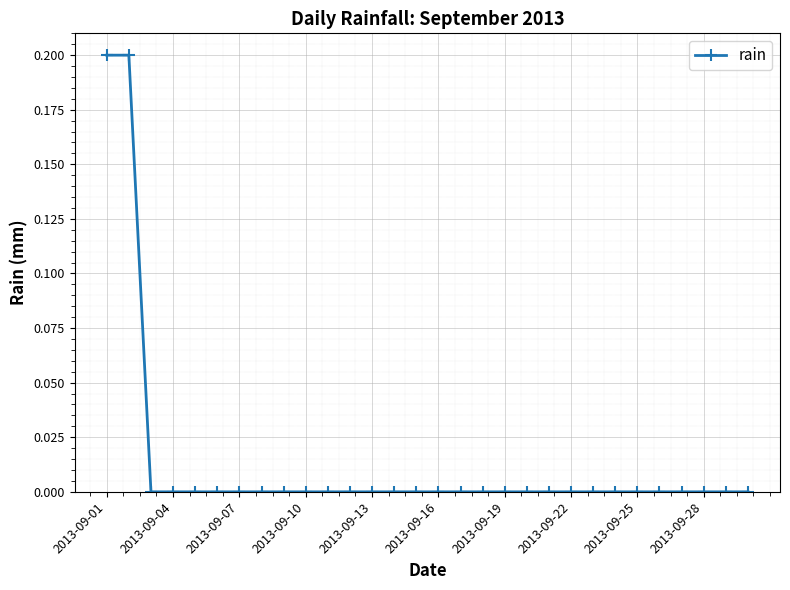

What is the sum of all values?

0.4